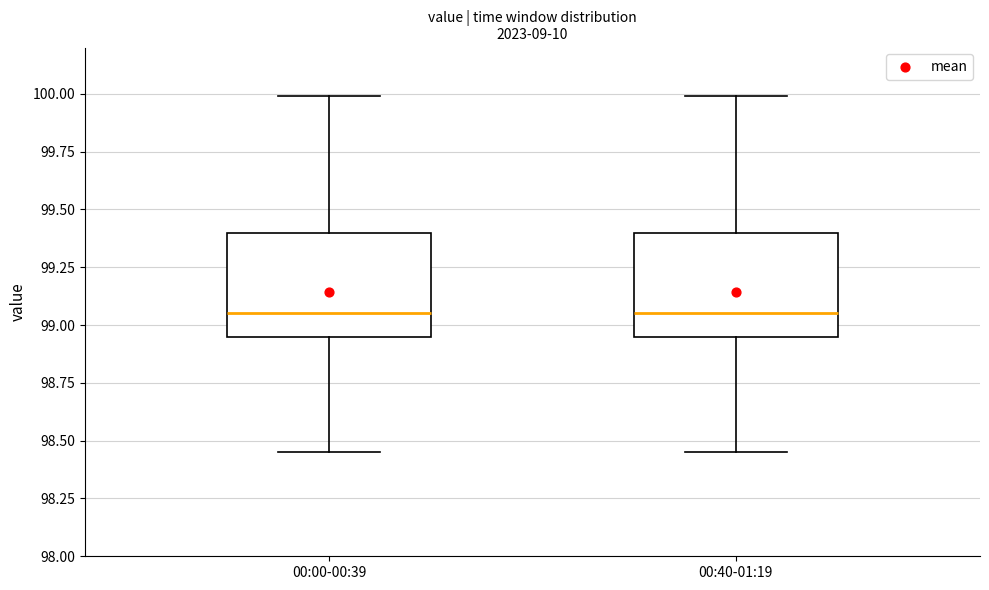

Where is the lower edge of the box for 00:40-01:19 on the y-axis? The values are not printed on the chart, so give them approximately, as read against the axis.

98.95